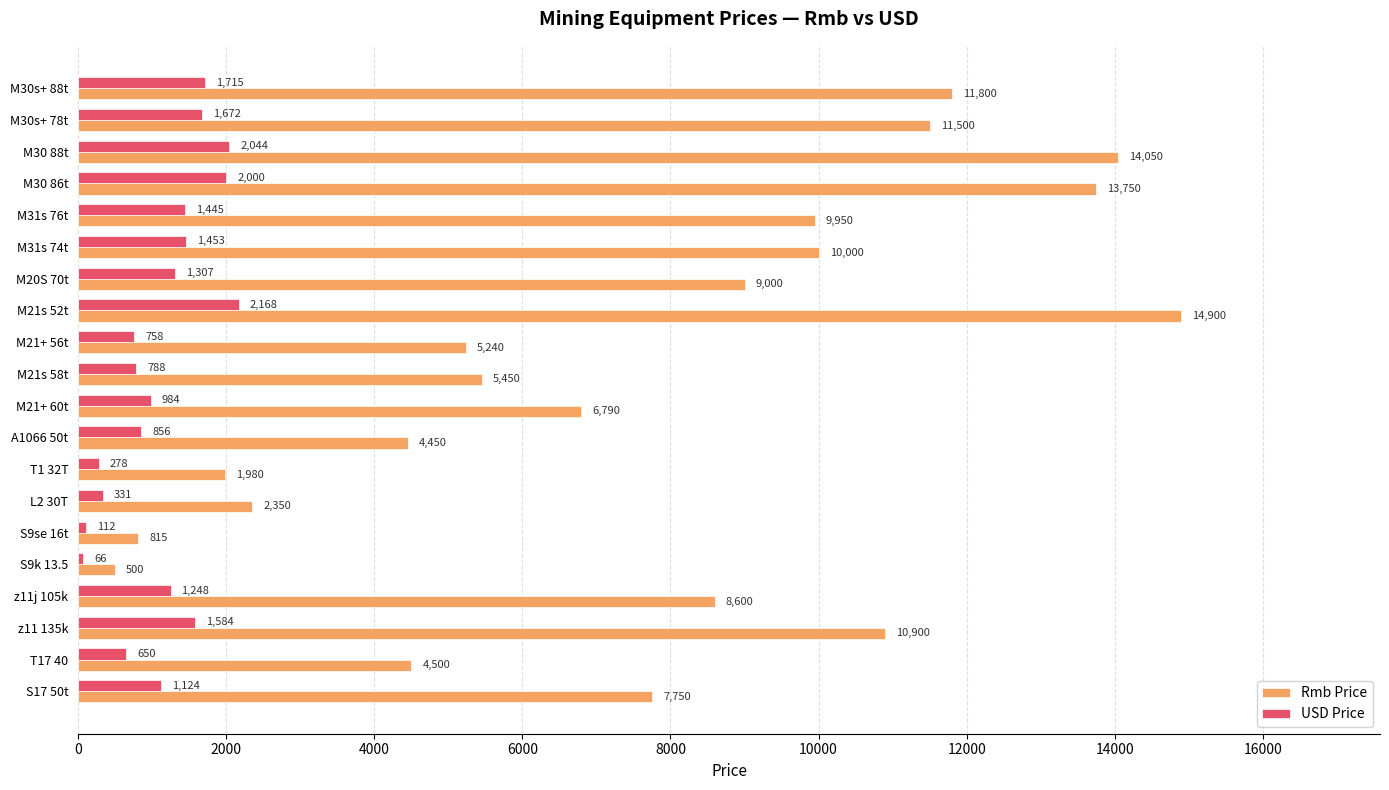

What is the minimum value for USD Price?

65.7